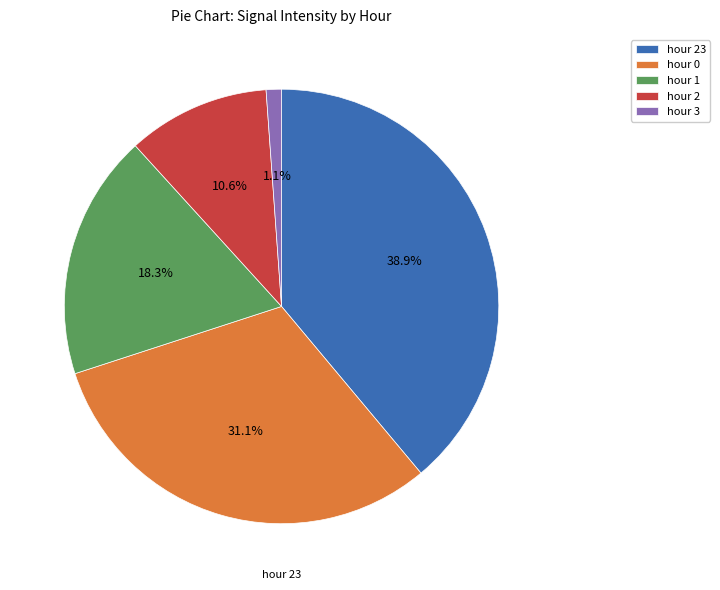

Does any single category account for the majority?

No